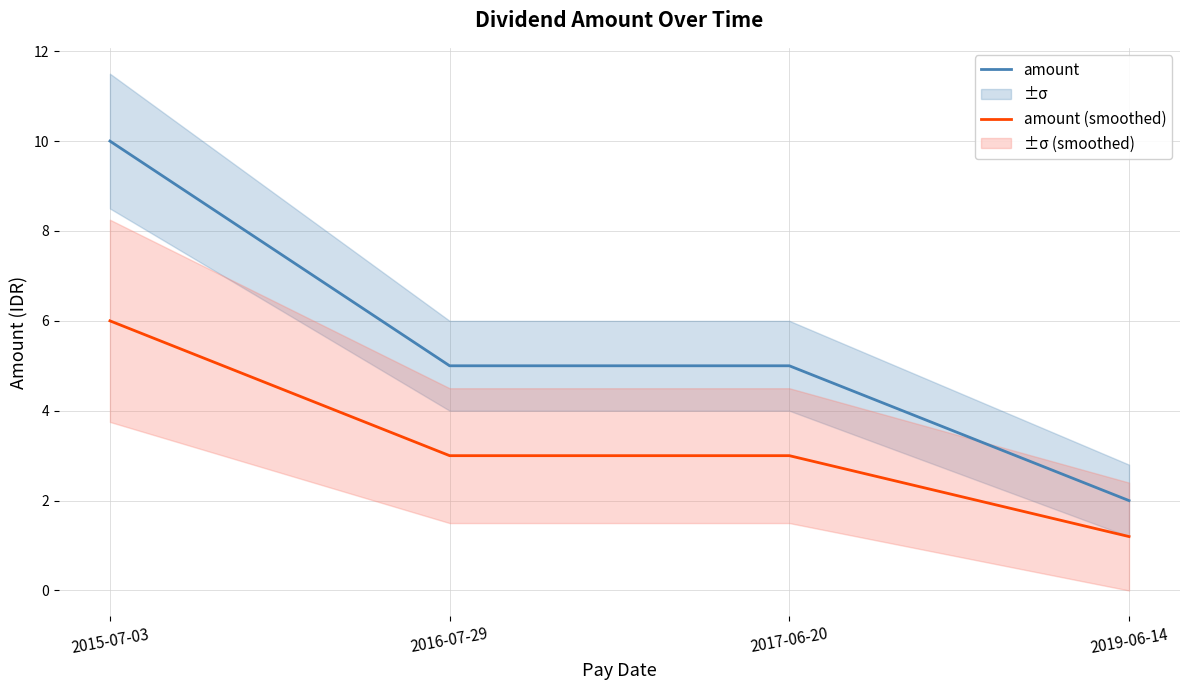

What is the maximum value shown in the chart?

10.0